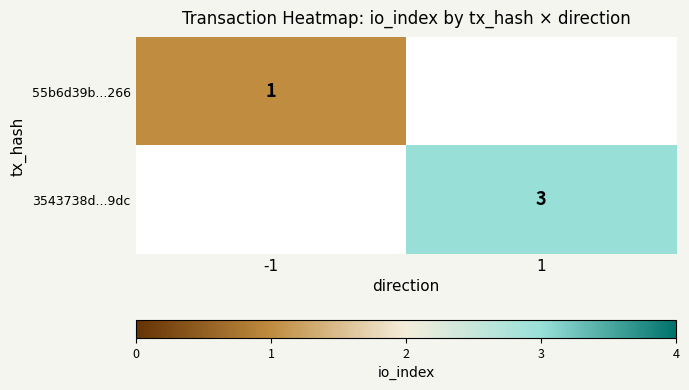

Which category has the lowest value across all series?

-1